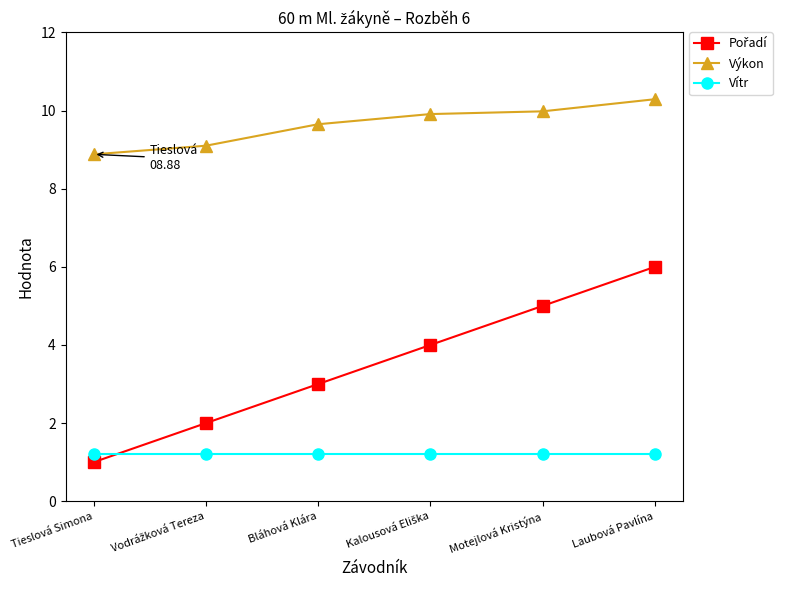

What is the minimum value shown in the chart?

1.0